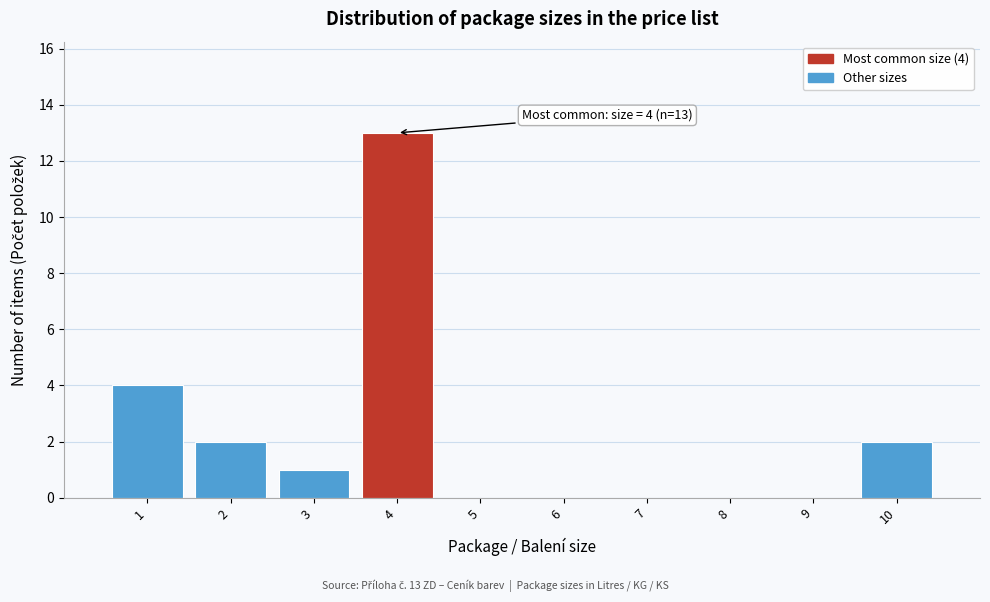

Over which range of the x-axis is the bar tallest?

3.5 to 4.5